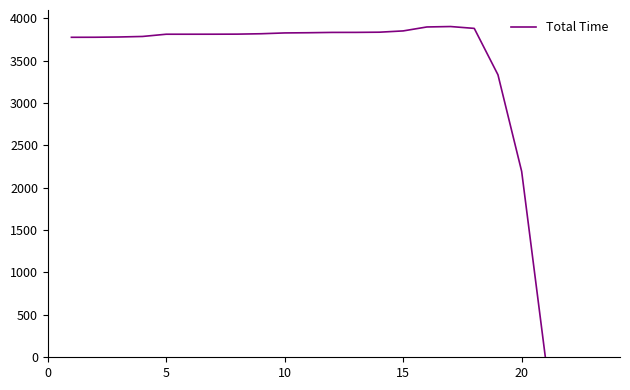

What is the maximum value shown in the chart?

3900.7